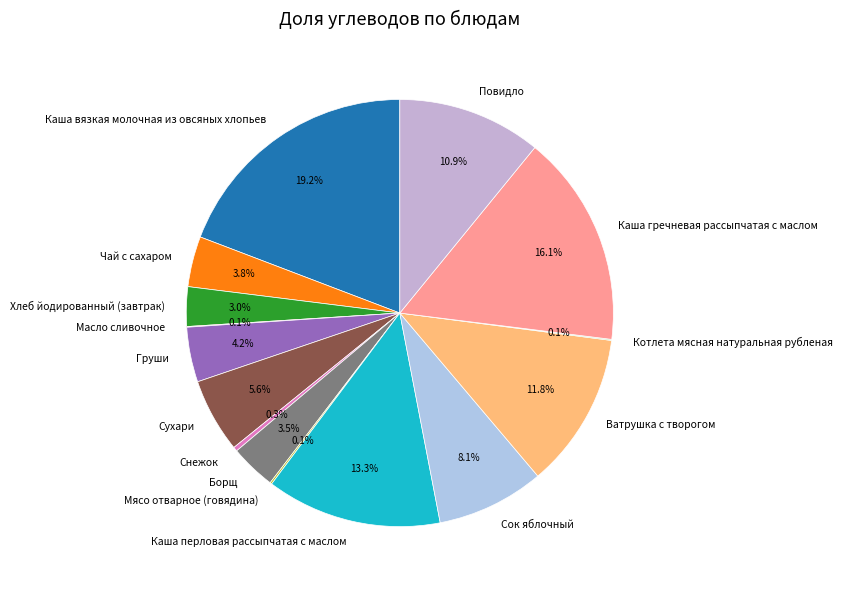

Is Хлеб йодированный (завтрак) the majority of the pie?

No